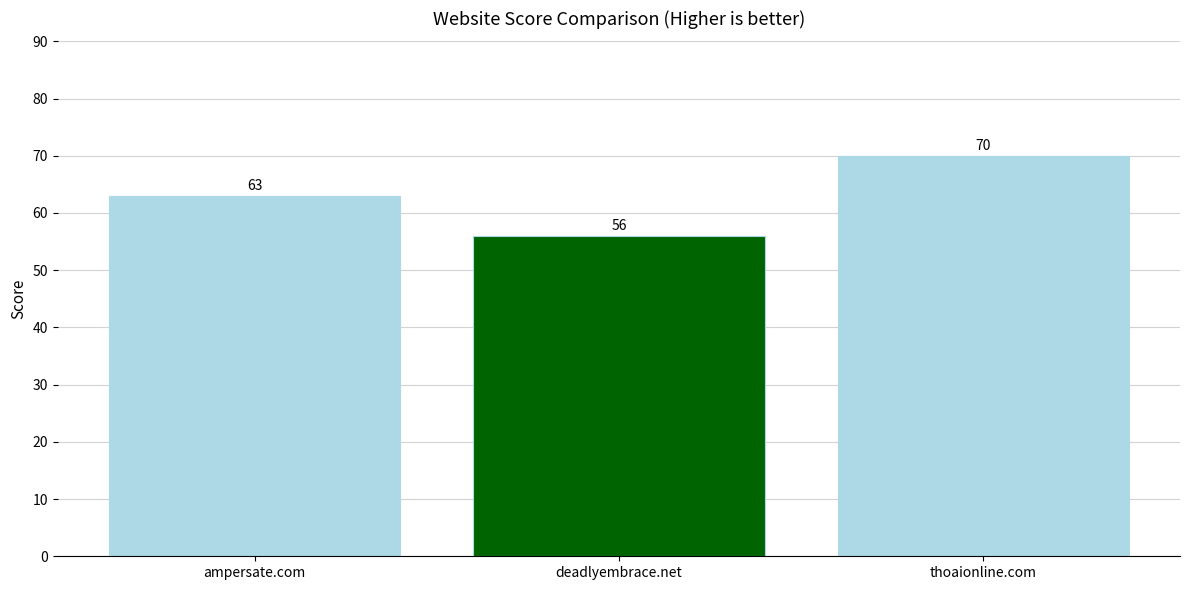

What is the value of the 2nd bar from the left?

56